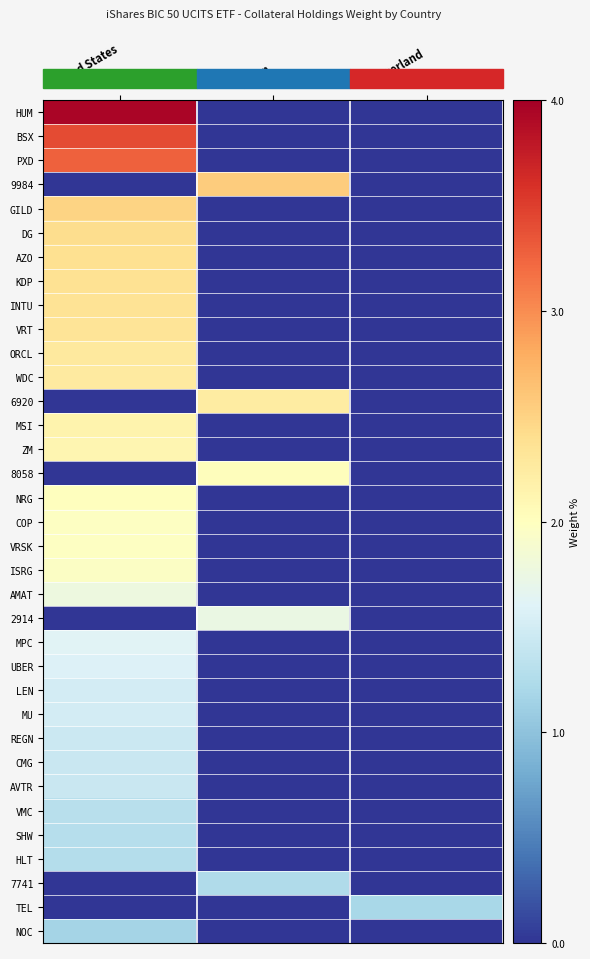

At how many categories does at least one series exceed 1?

3